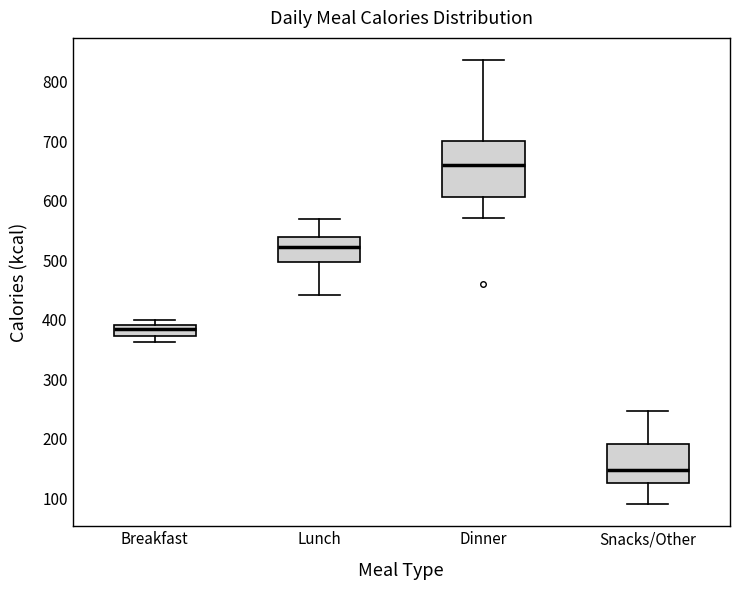

Which box is the tallest, from its lower edge to its upper edge?

Dinner